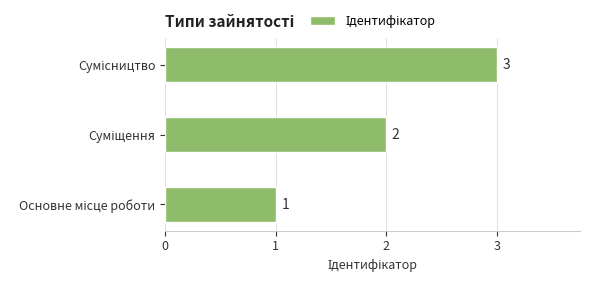

What is the sum of all values?

6